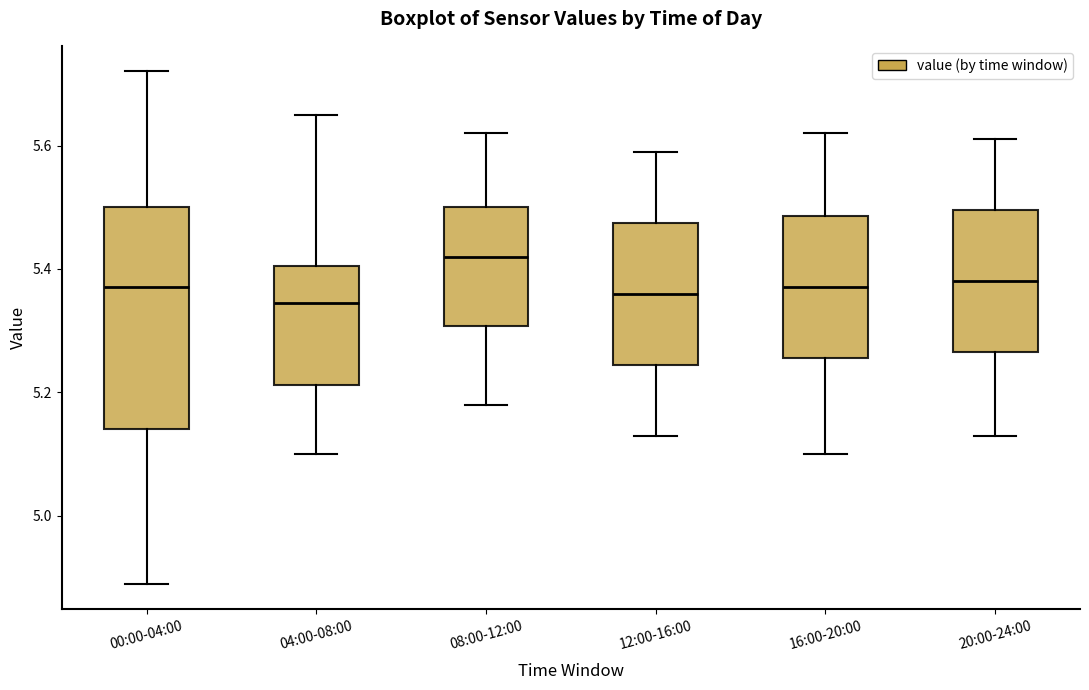

Reading left to right, transcribe this box plot: for each box, give where its median line is, the range the box spans, and where its two whiskers end, as read against the y-axis. The values are not printed on the chart, so give them approximately, as read against the axis.

00:00-04:00: median 5.38, box 5.14 to 5.50, whiskers 4.90 to 5.72
04:00-08:00: median 5.34, box 5.22 to 5.40, whiskers 5.10 to 5.66
08:00-12:00: median 5.42, box 5.30 to 5.50, whiskers 5.18 to 5.62
12:00-16:00: median 5.36, box 5.24 to 5.48, whiskers 5.14 to 5.60
16:00-20:00: median 5.38, box 5.26 to 5.48, whiskers 5.10 to 5.62
20:00-24:00: median 5.38, box 5.26 to 5.50, whiskers 5.14 to 5.62